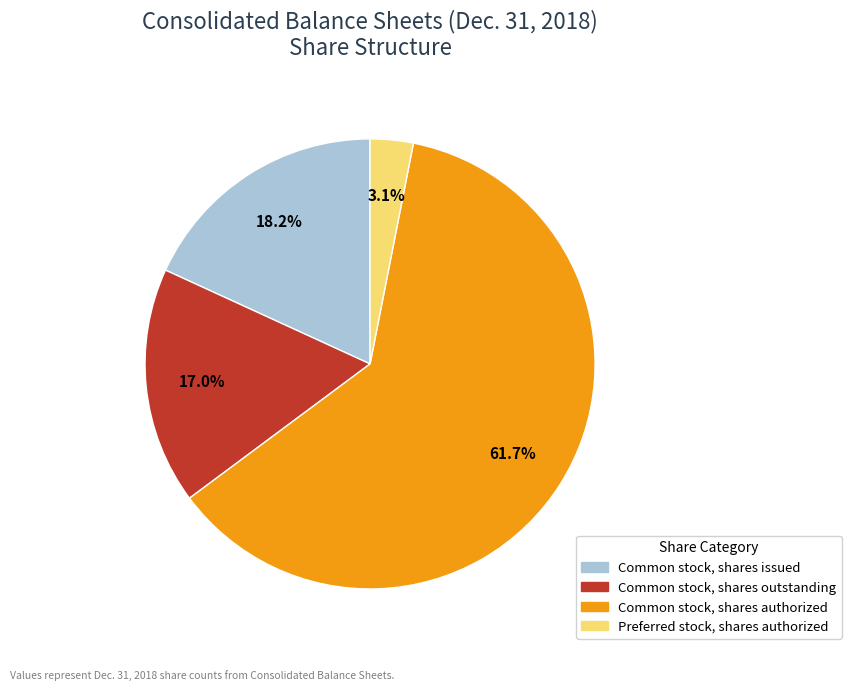

To the nearest percent, what is the average slice percentage?

25%